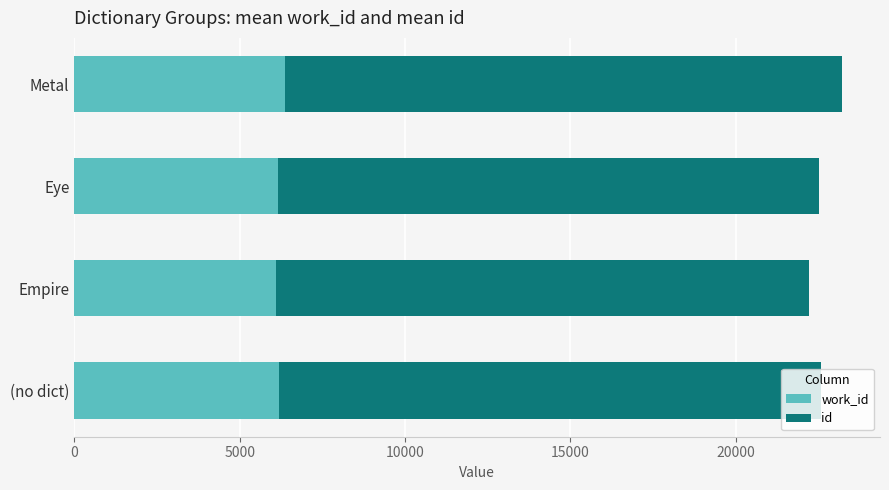

What is the total value across all series at Eye?

22513